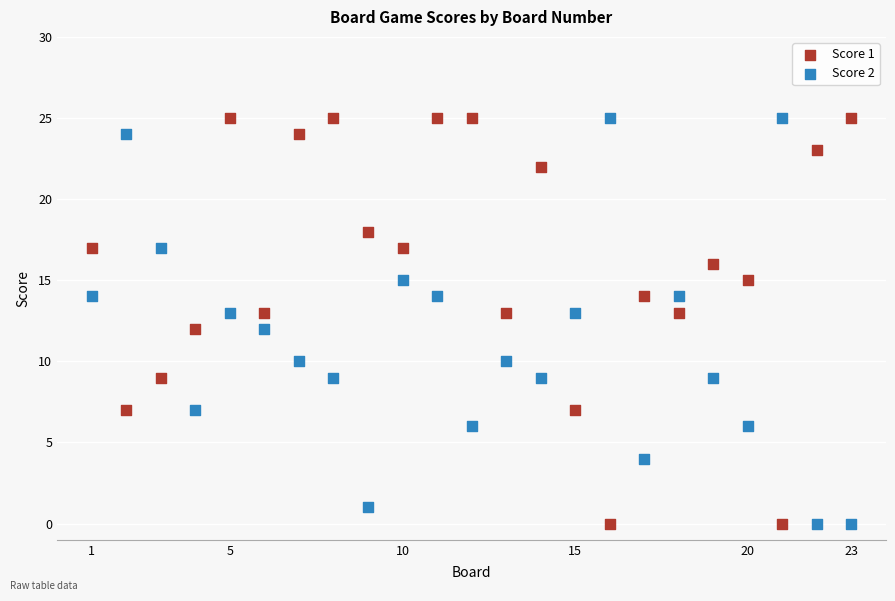

What is the X range (max minus min) for the scatter plot?

22